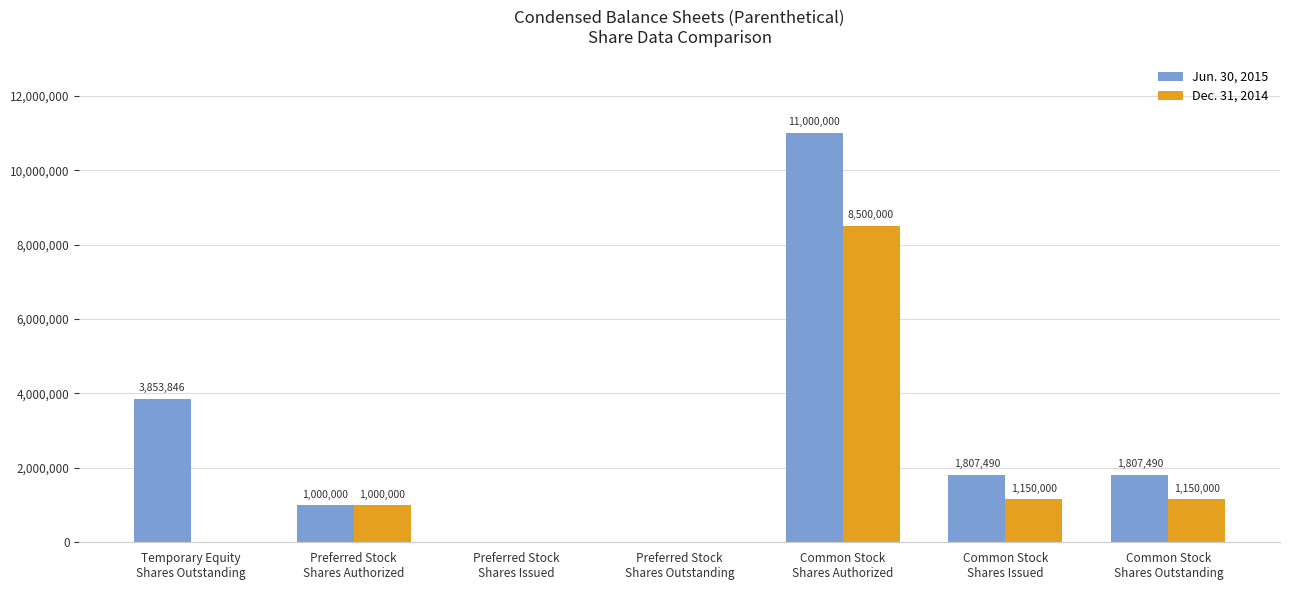

What is the sum of all Dec. 31, 2014 values?

11800000